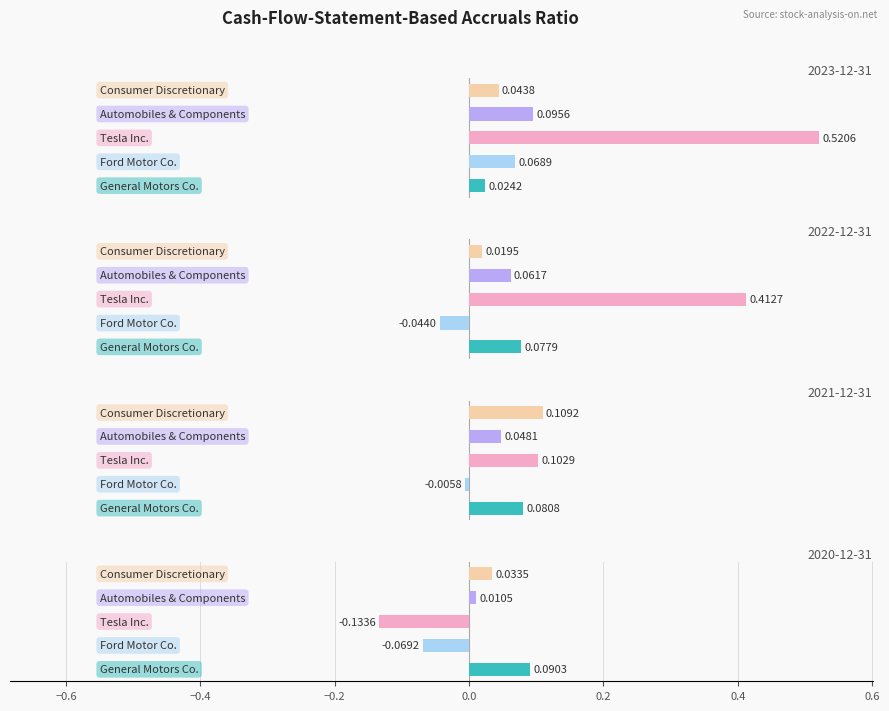

What is the maximum value shown in the chart?

0.5